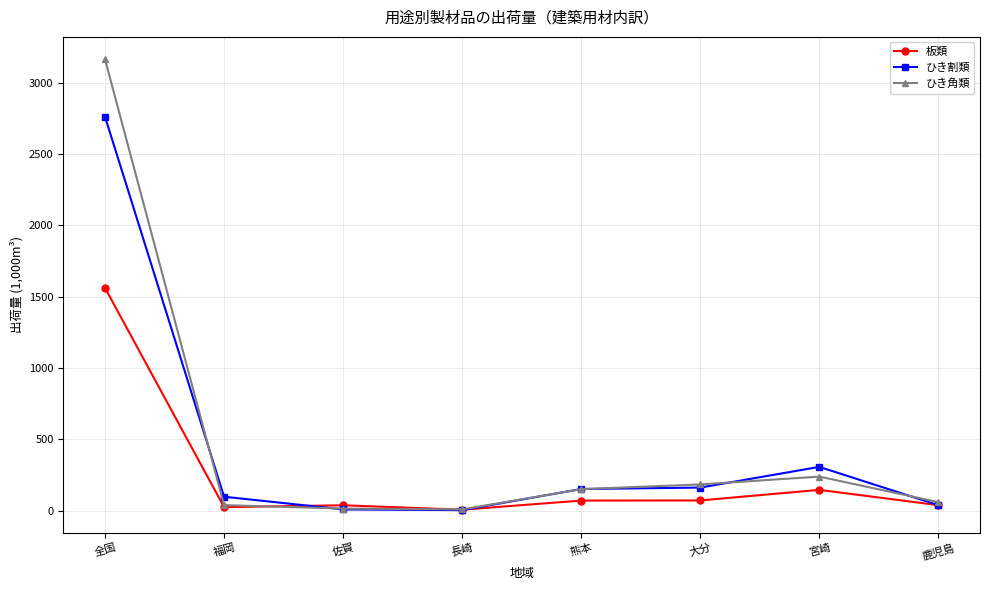

What is the highest value of the ひき割類 series?

2760